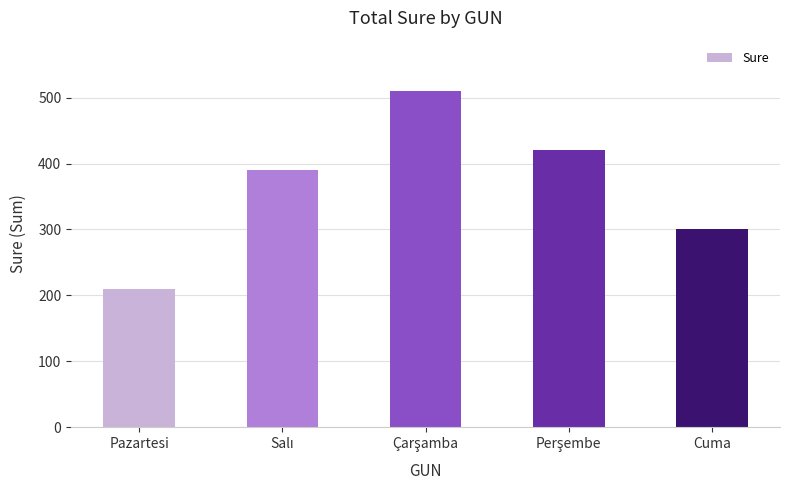

Is it true that the value at Pazartesi is 95?

False